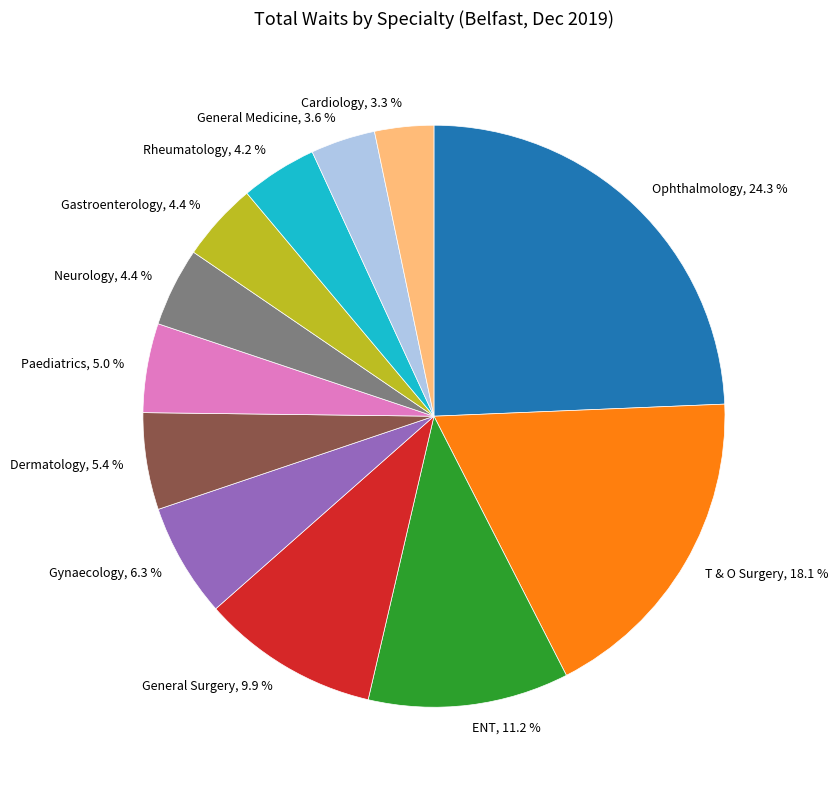

How many slices are in this pie chart?

12